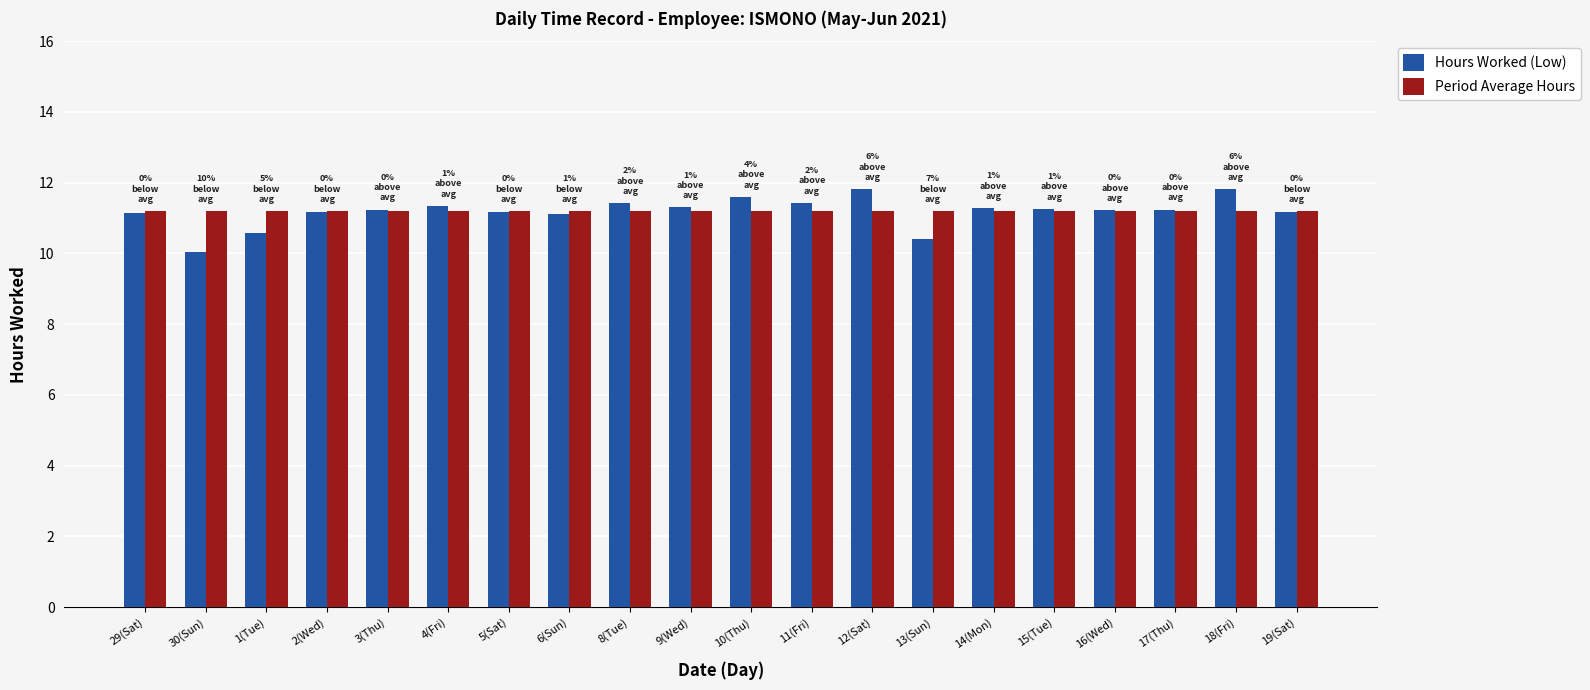

At which label does Hours Worked (Low) first exceed 11?

29(Sat)